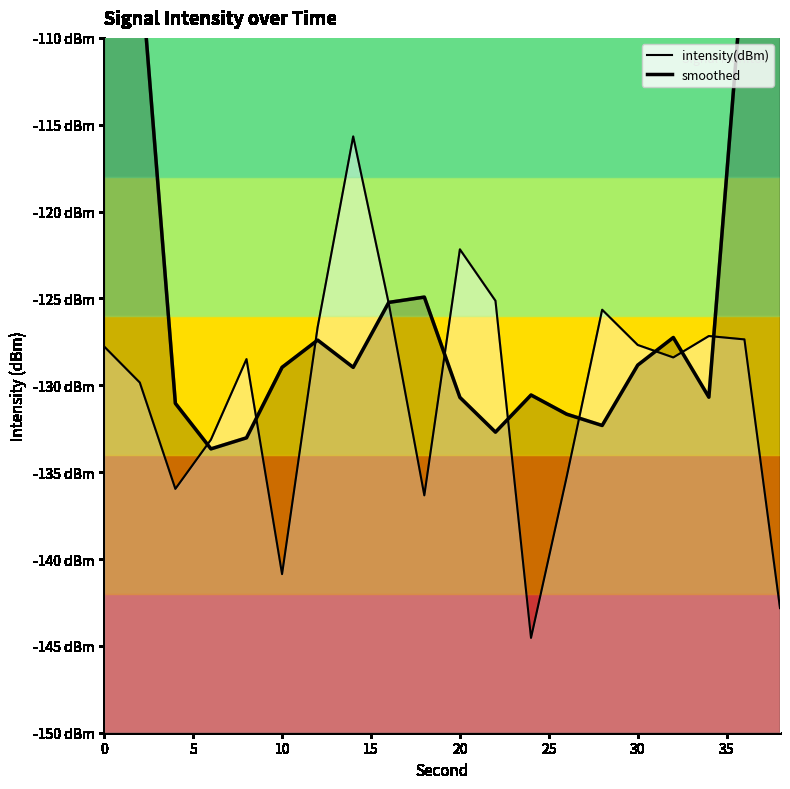

Rank the series by their maximum value, from highest to lowest.

smoothed, intensity(dBm)